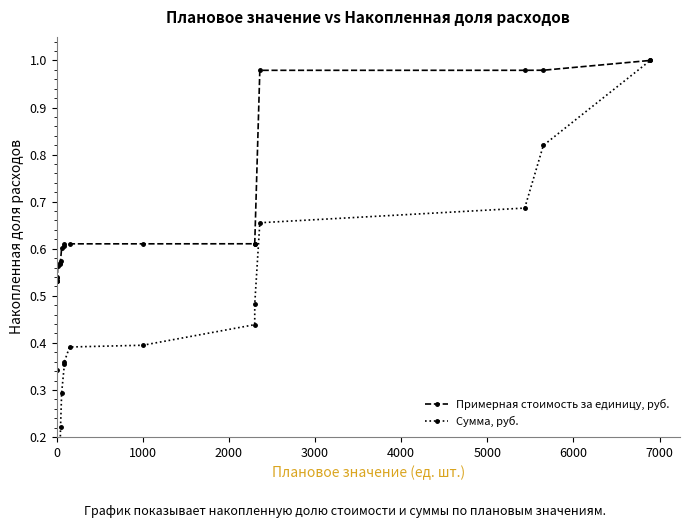

True or false: Примерная стоимость за единицу, руб. has more than 0 points higher than both neighbors.

False